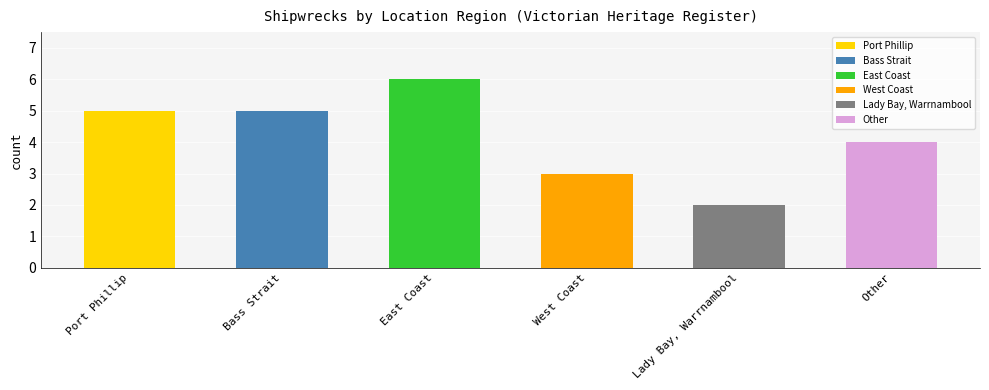

What is the difference between the values at East Coast and Port Phillip?

1